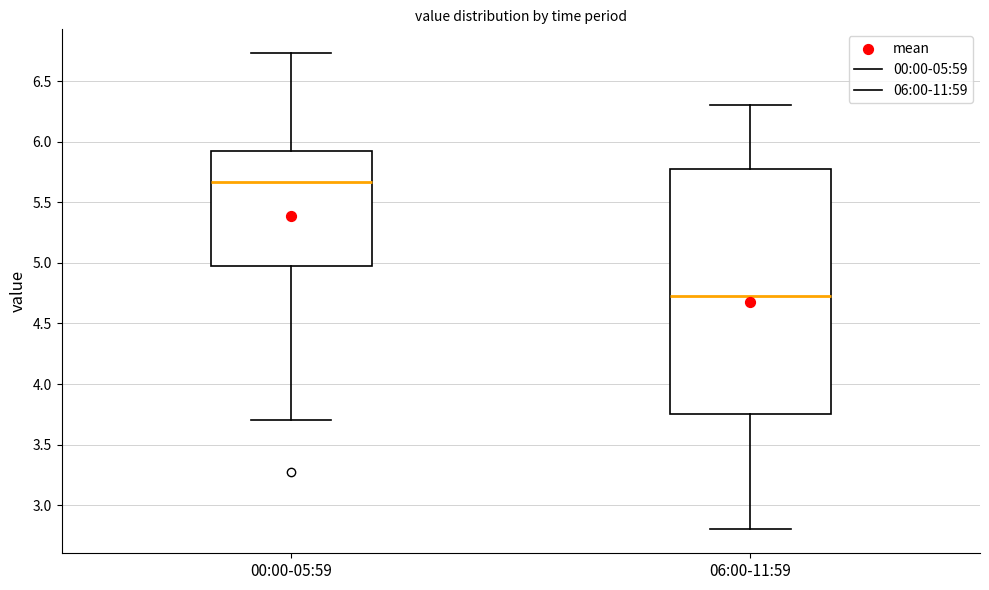

Which box's median line is the lowest?

06:00-11:59